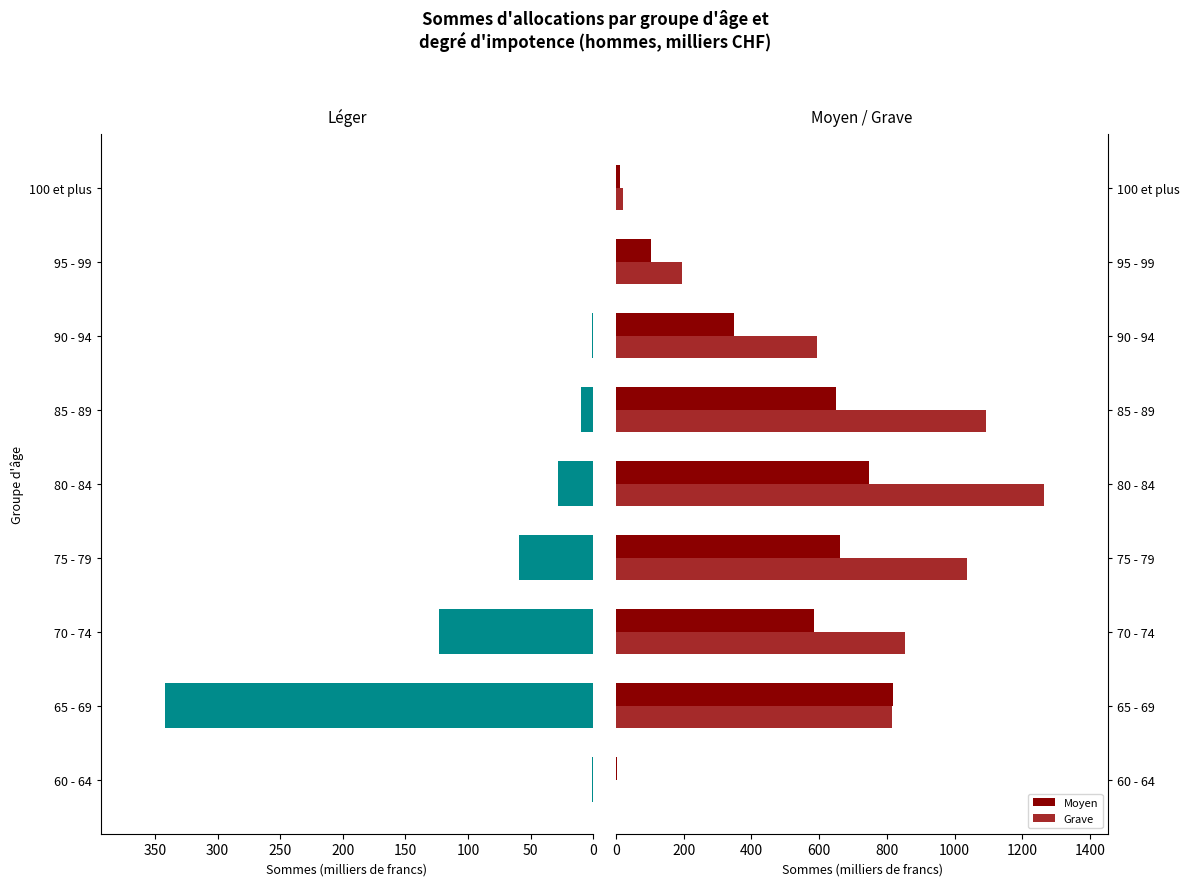

Is the value of Moyen at 75 - 79 greater than the value of Grave at 70 - 74?

No